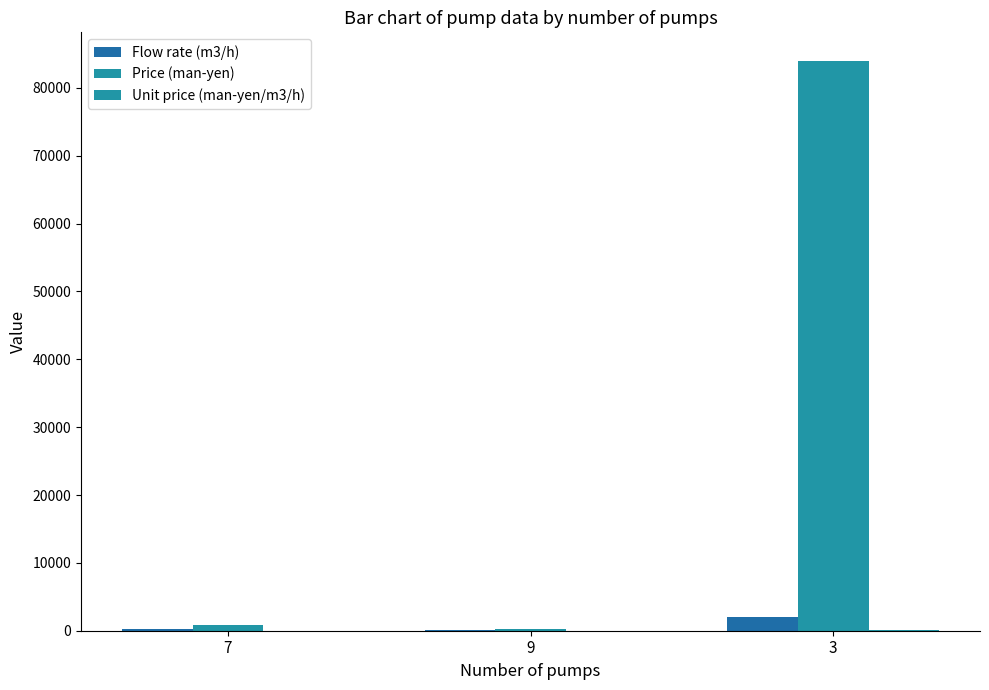

What is the difference between the second highest and minimum values in the Price (man-yen) series?

570.0